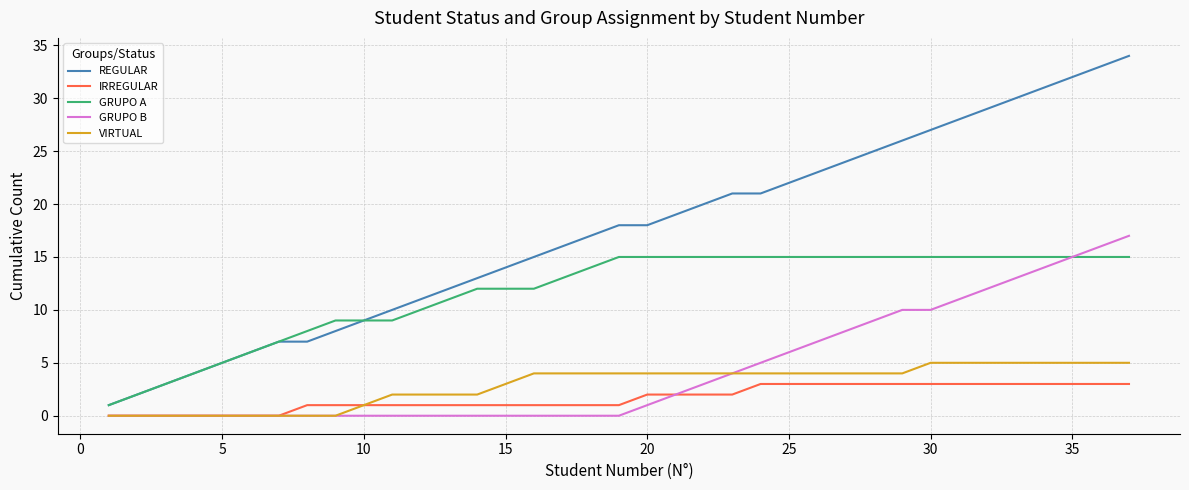

What is the average value of the REGULAR series?

17